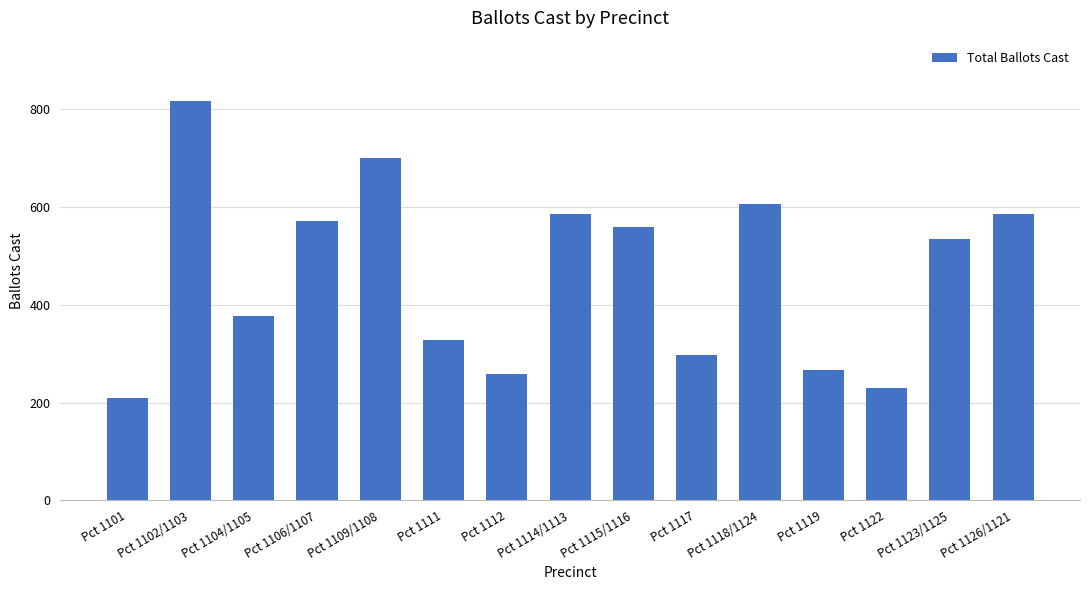

The chart shows a value of 400 at Pct 1117. True or false?

False